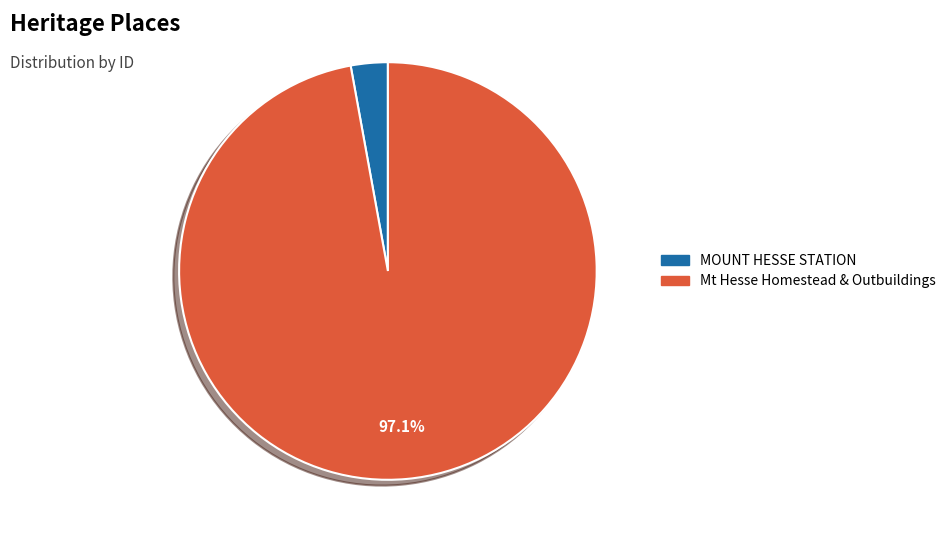

To the nearest percent, what is the average slice percentage?

50%